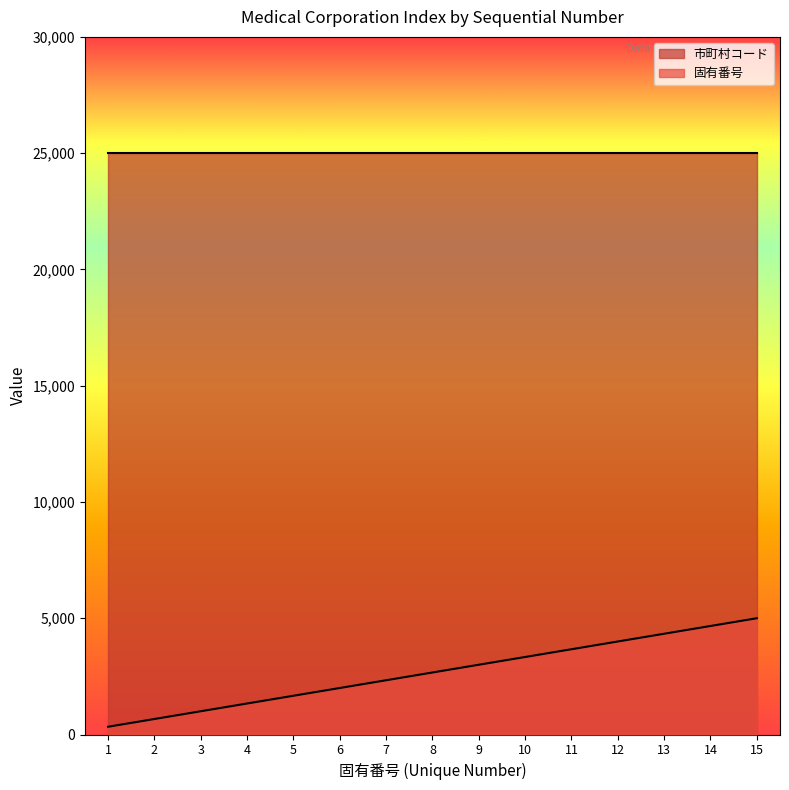

Rank the categories by value from lowest to highest.

1, 2, 3, 4, 5, 6, 7, 8, 9, 10, 11, 12, 13, 14, 15